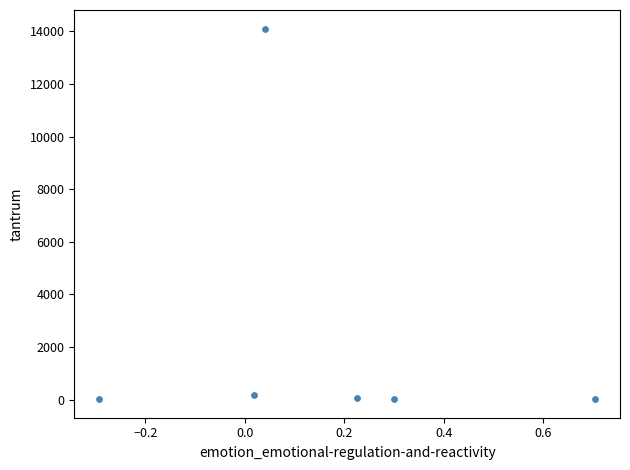

What is the average Y value?

2407.1